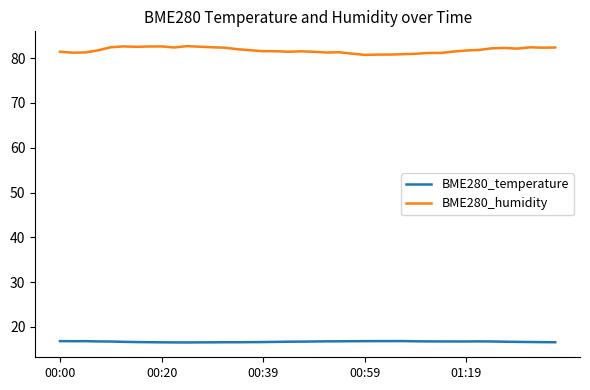

Which series has the widest spread of values?

BME280_humidity